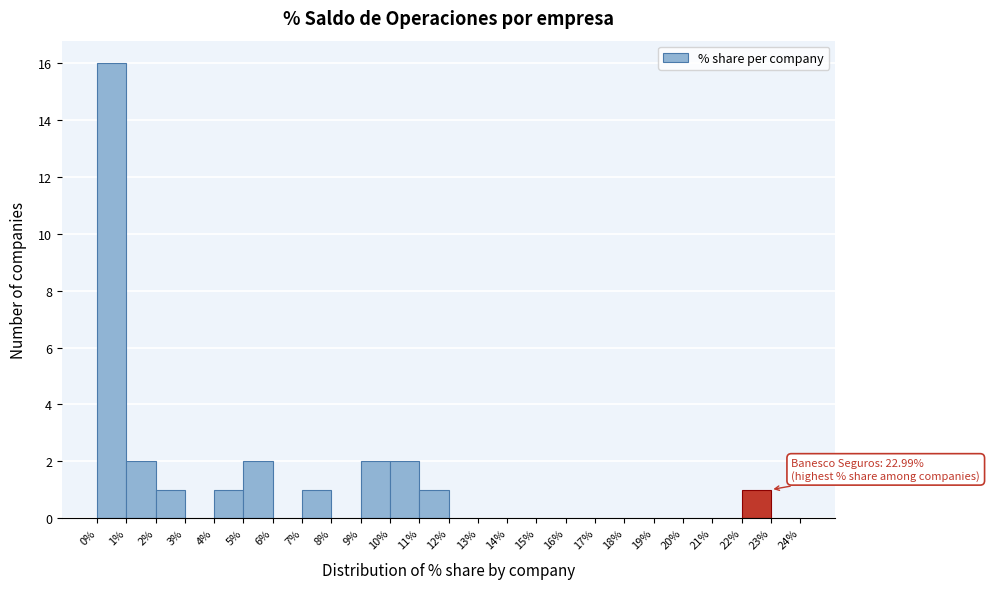

Over which range of the x-axis is the bar tallest?

0% to 1%